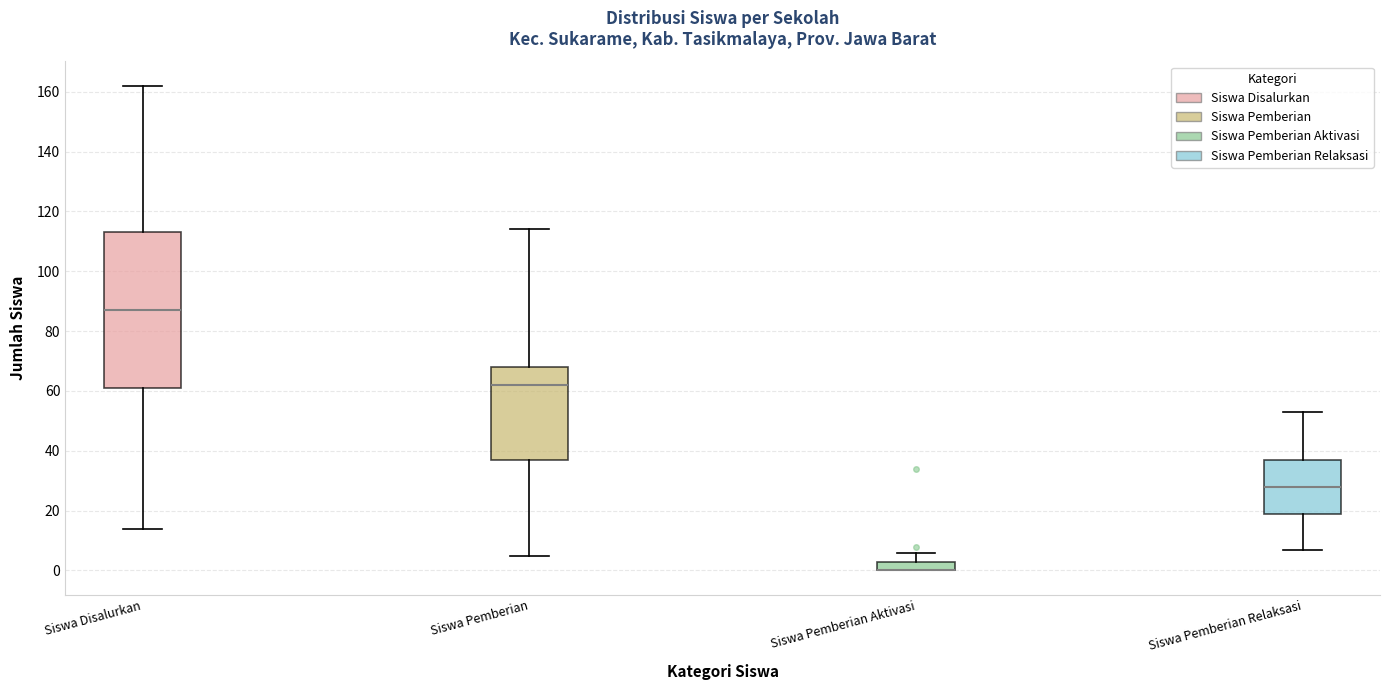

Reading left to right, transcribe this box plot: for each box, give where its median line is, the range the box spans, and where its two whiskers end, as read against the y-axis. The values are not printed on the chart, so give them approximately, as read against the axis.

Siswa Disalurkan: median 88, box 62 to 114, whiskers 14 to 162
Siswa Pemberian: median 62, box 38 to 68, whiskers 6 to 114
Siswa Pemberian Aktivasi: median 0 (drawn on the box's lower edge), box 0 to 4, whiskers 0 to 6
Siswa Pemberian Relaksasi: median 28, box 20 to 38, whiskers 8 to 54